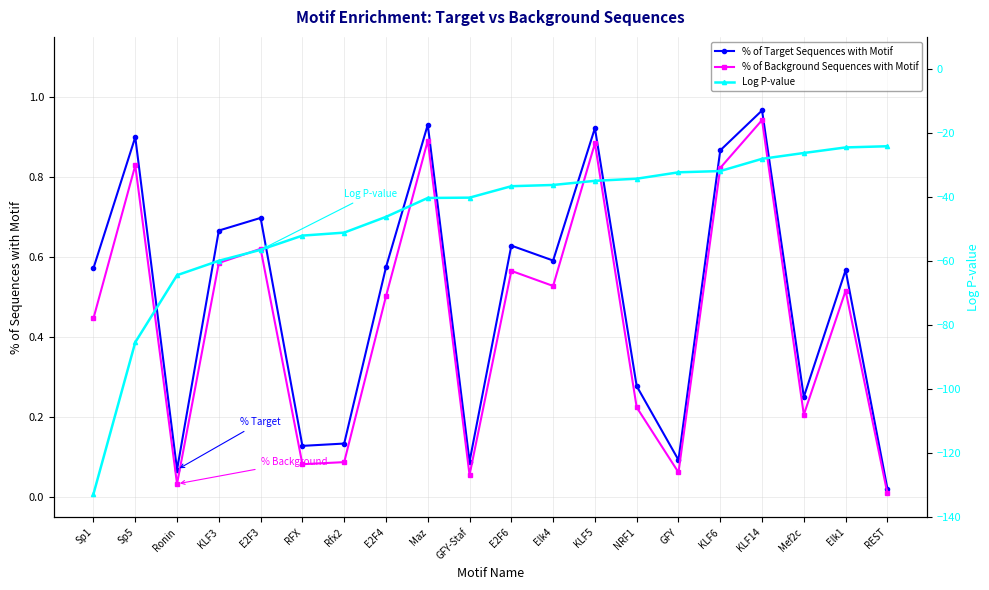

Between E2F3 and Elk1, which series saw the biggest shift?

Log P-value